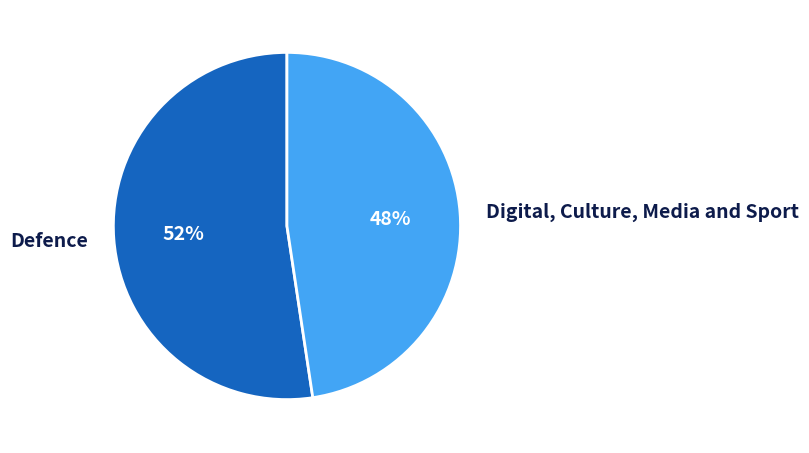

What is the ratio of the value at Defence to the value at Digital, Culture, Media and Sport?

1.1